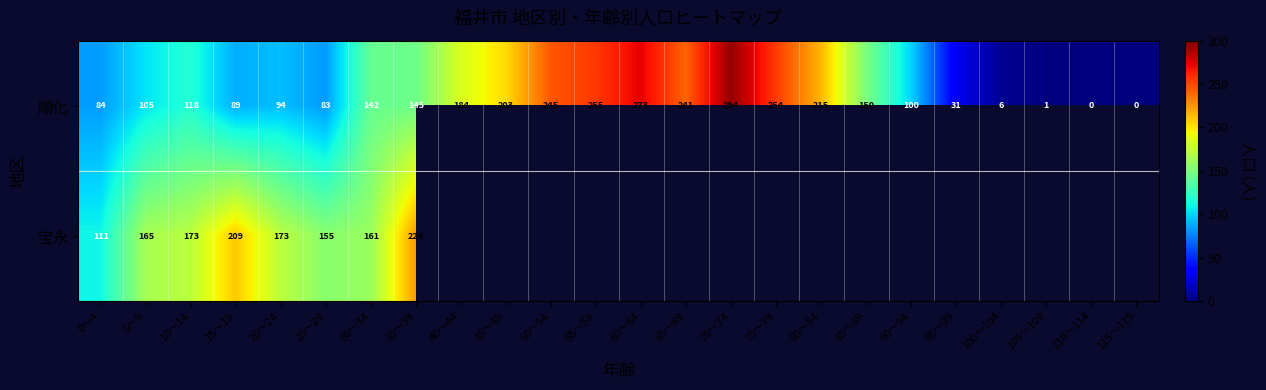

The value of 順化 at 90～94 is 100. True or false?

True